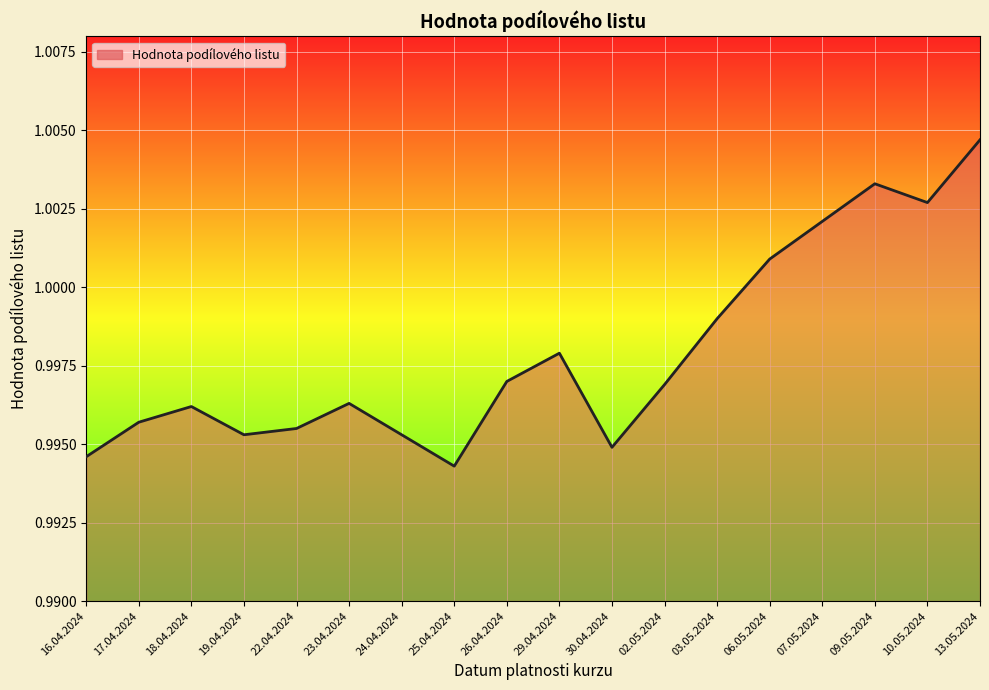

Which has a higher value, 19.04.2024 or 17.04.2024?

17.04.2024